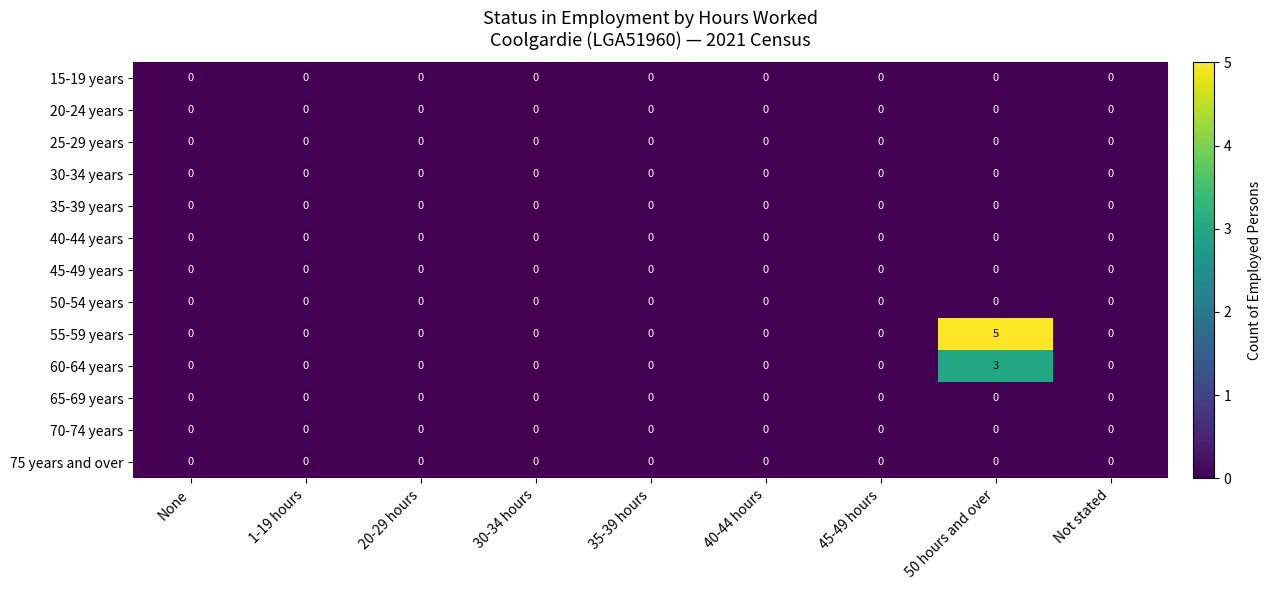

Which series has the largest total across all categories?

55-59 years